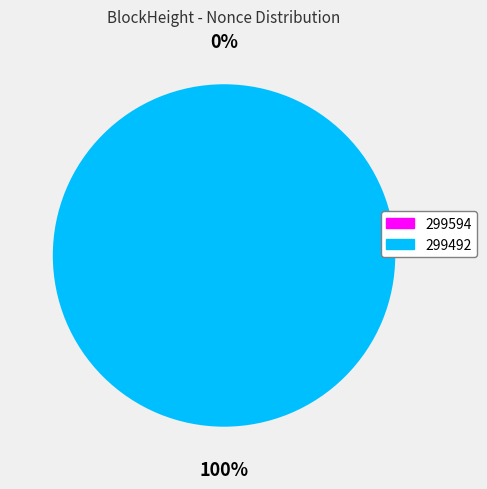

Which category accounts for the majority?

299492